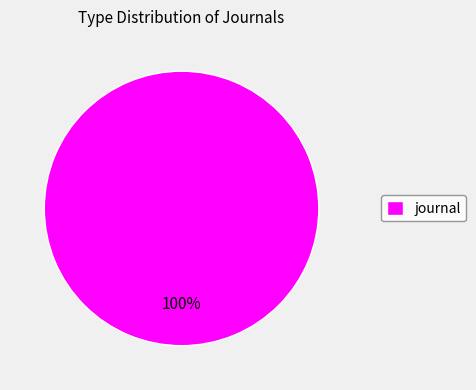

Rank the categories by value from highest to lowest.

journal